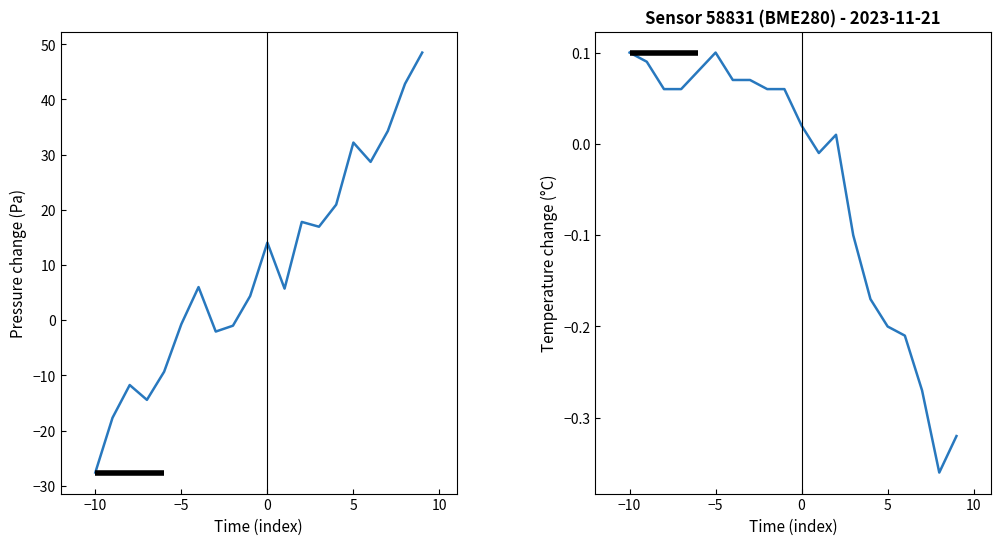

How many values in pressure are above zero?

12